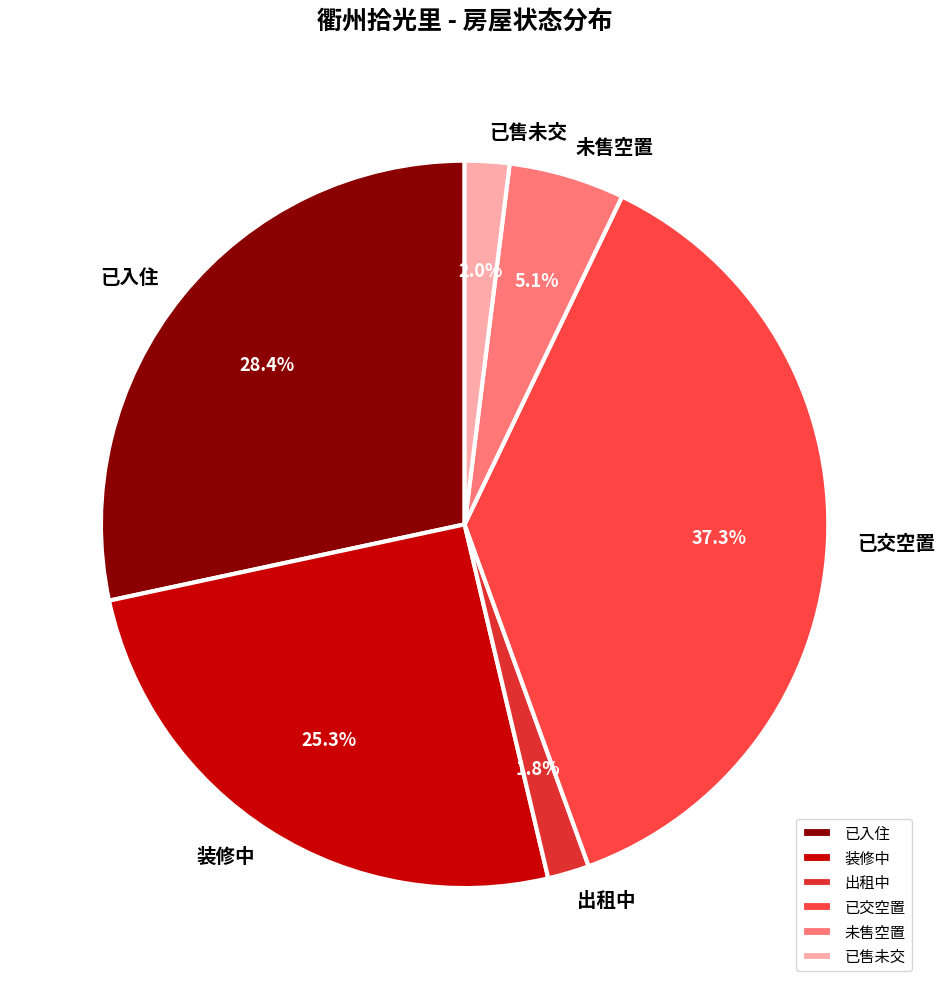

Is the sum of 出租中 and 未售空置 greater than half?

No